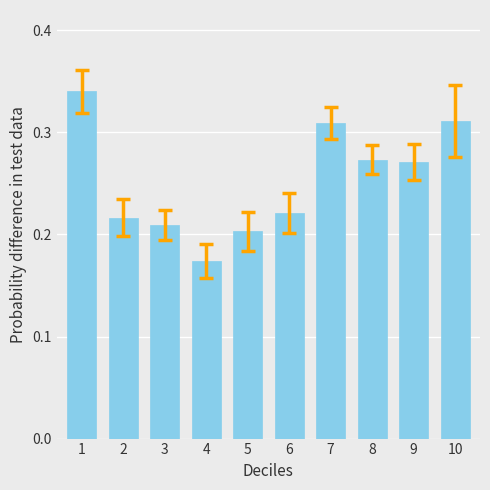

The value at 3 is 0.3. True or false?

False